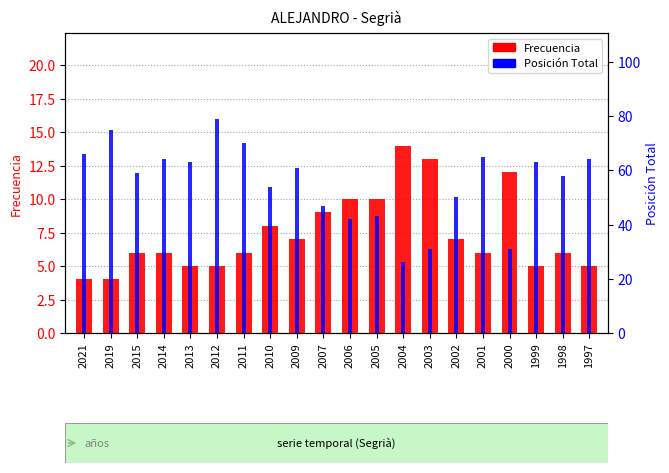

How many bars are there in each group?

2